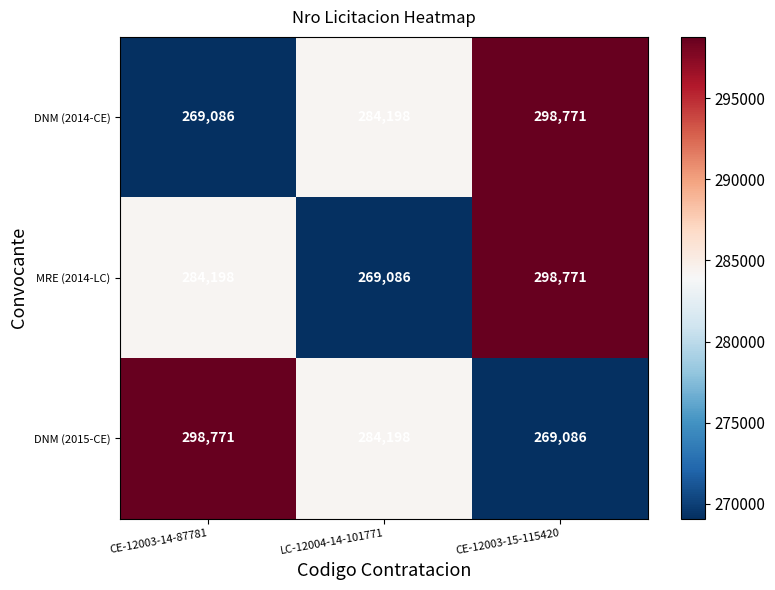

The value of DNM (2014-CE) at LC-12004-14-101771 is 103464. True or false?

False